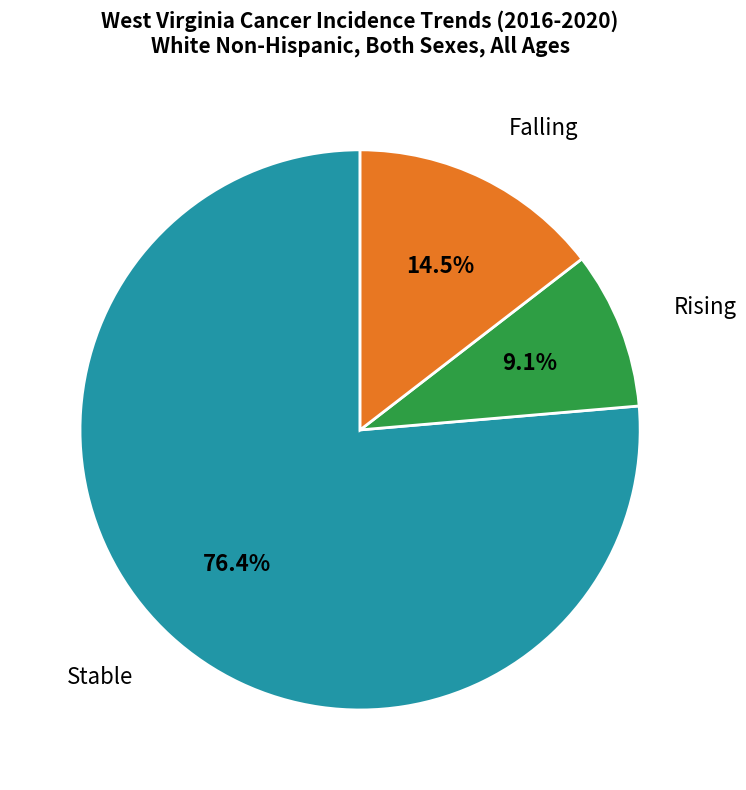

Is there any slice that represents more than half of the pie?

Yes